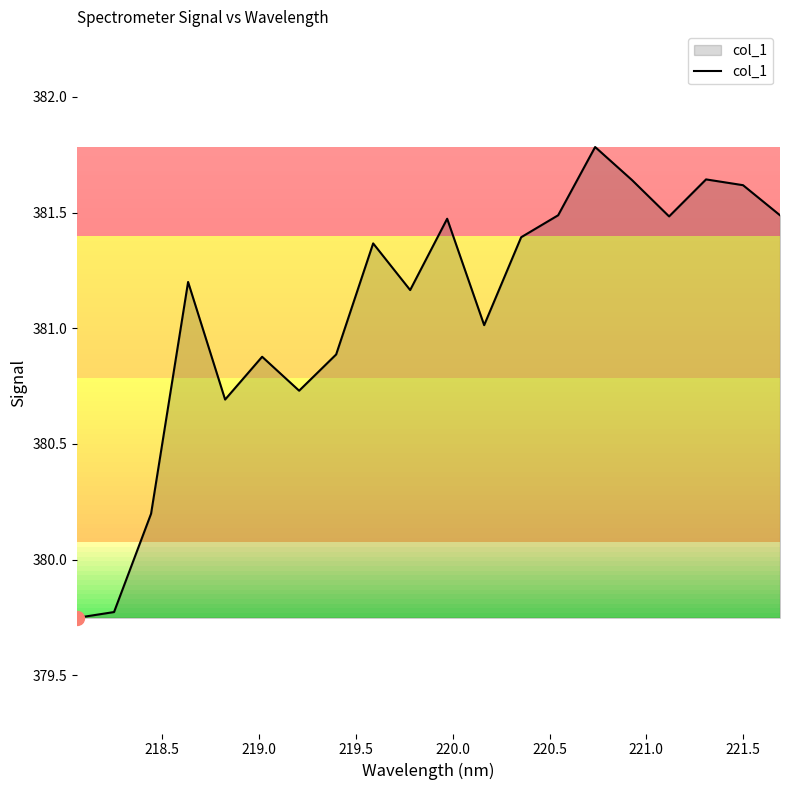

What is the difference between the maximum and minimum values?

2.0